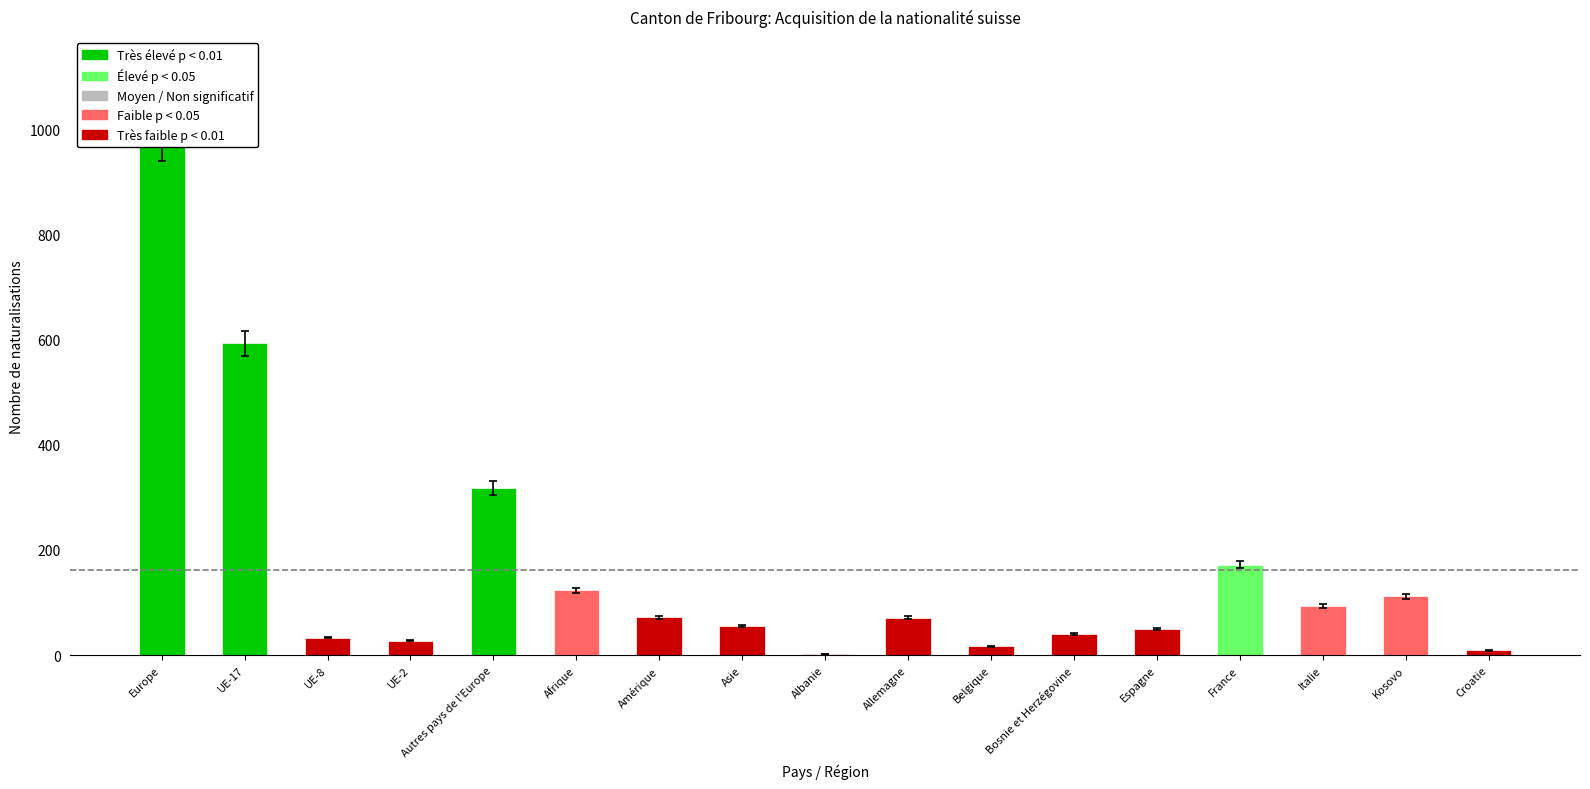

What is the difference between the values at France and Belgique?

155